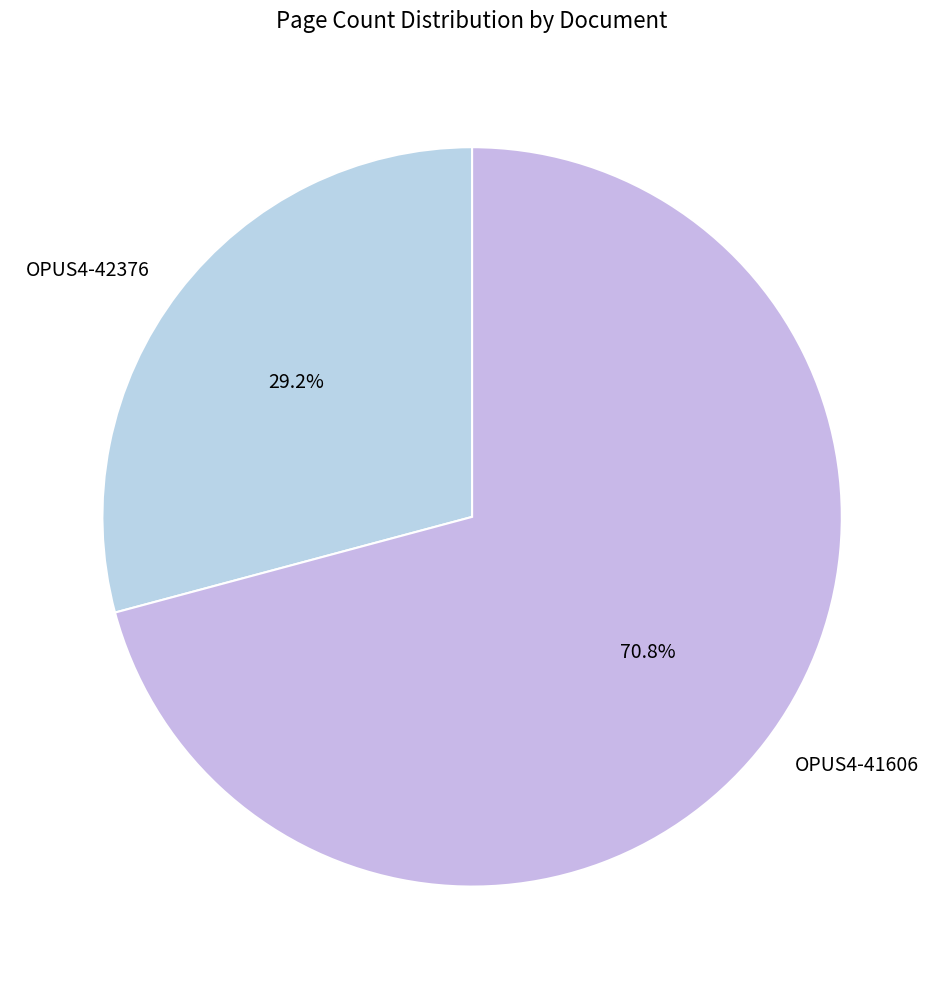

To the nearest percent, what is the difference between the OPUS4-41606 and OPUS4-42376 slice percentages?

42%